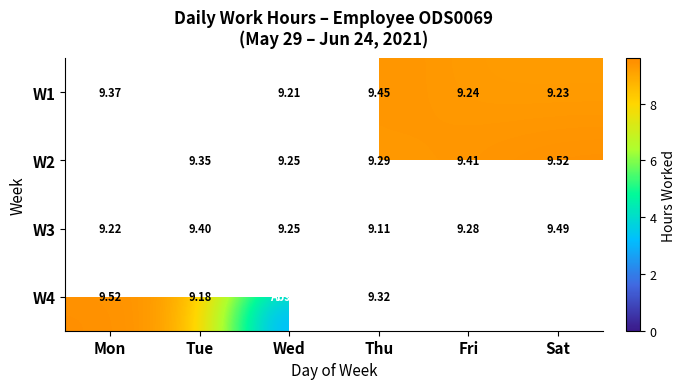

The W1 series shows 2.7 at Fri. True or false?

False